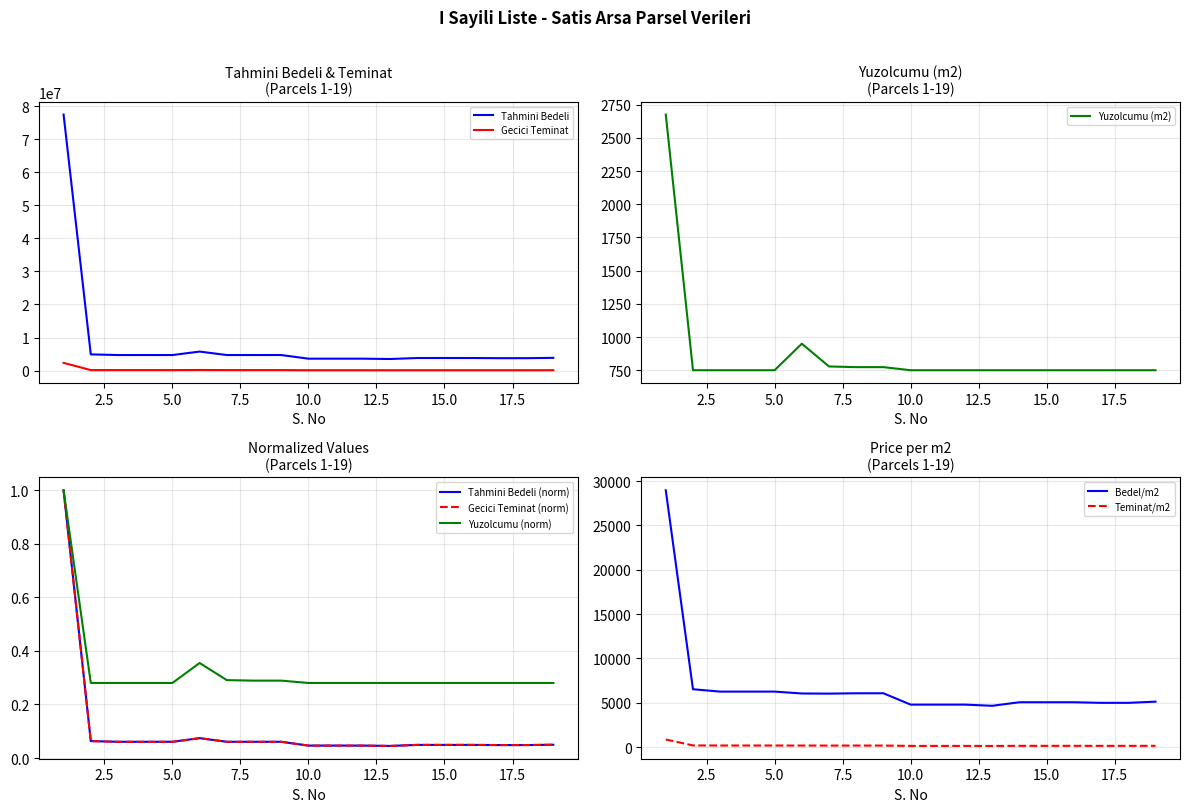

True or false: Gecici Teminat and Tahmini Bedeli intersect in this chart.

False